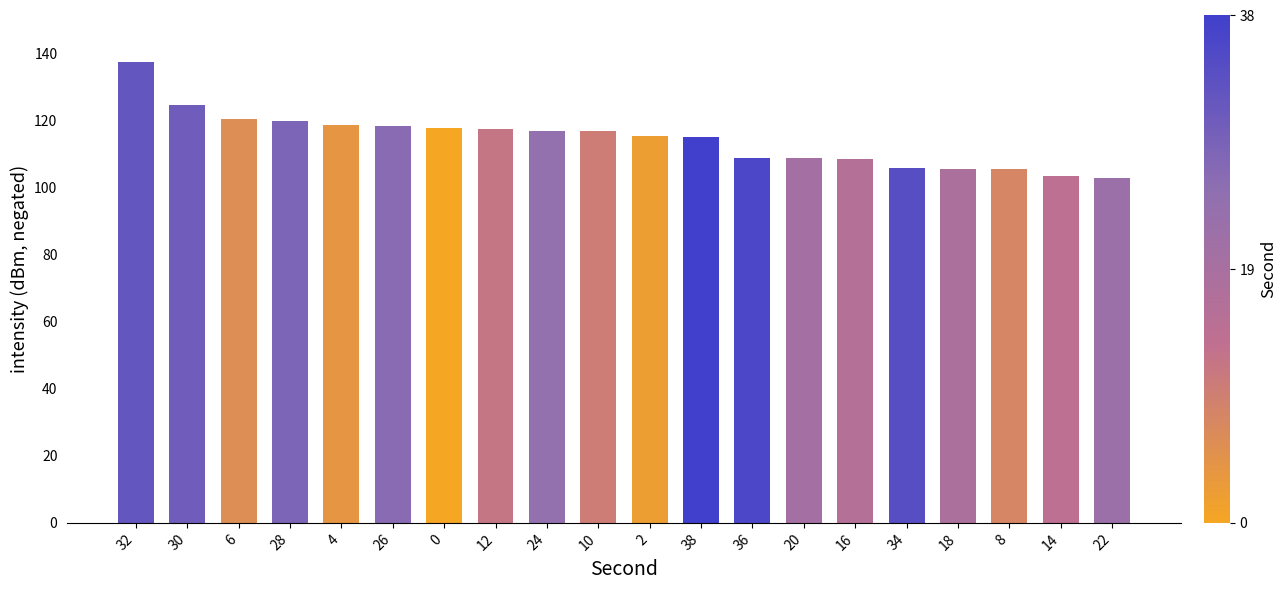

Where does the data first go above 116?

32